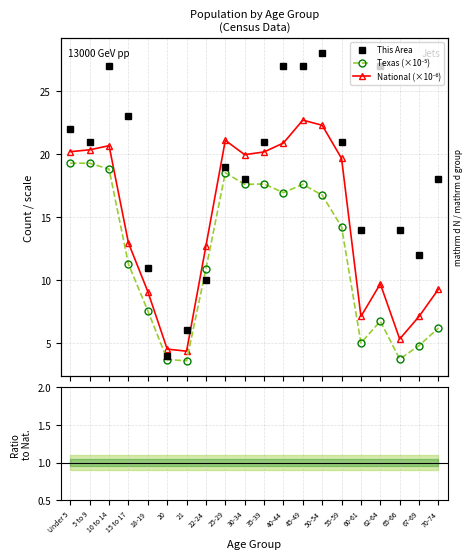

What is the value of the National (×10⁻⁶) point at the 7th from the left?

4.4